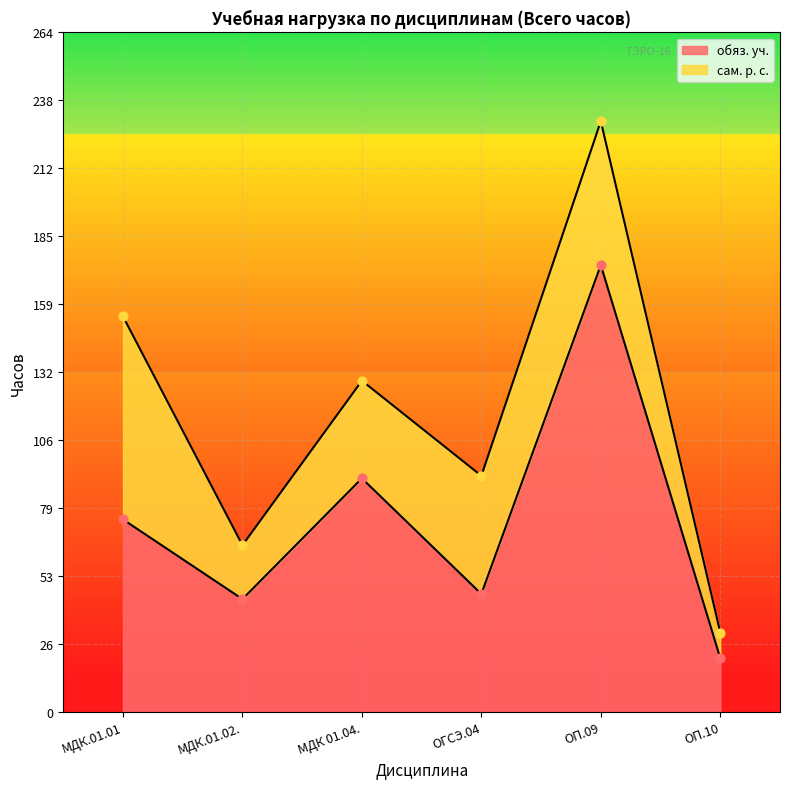

What is the change in value from МДК 01.04. to ОП.10?

-70